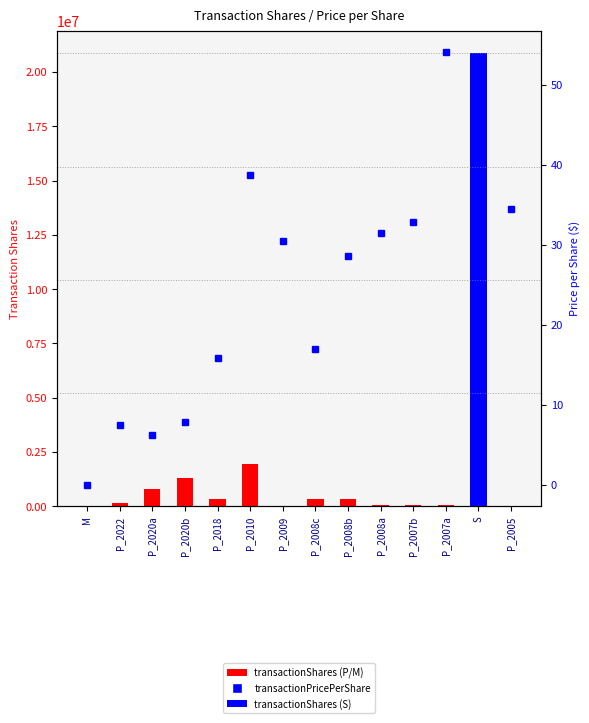

True or false: transactionPricePerShare has a value of 23.7 at P_2018.

False